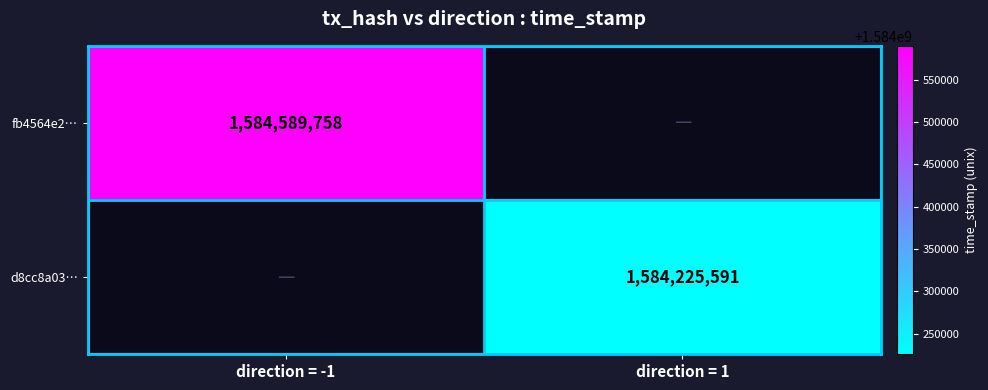

The d8cc8a03… series shows 2714511865 at direction = 1. True or false?

False